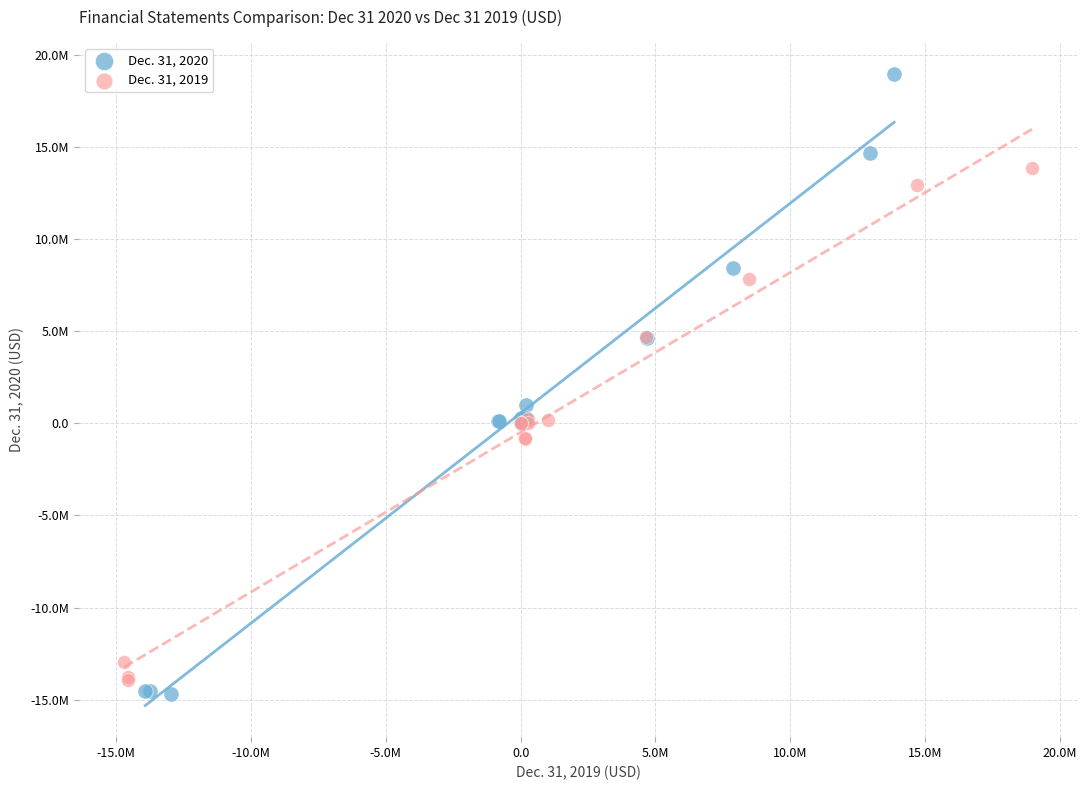

Which series contains the highest Y value?

Dec. 31, 2020